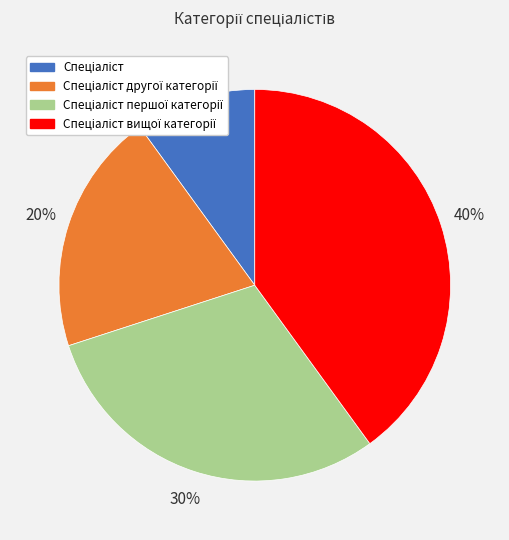

To the nearest percent, what is the average slice percentage?

25%